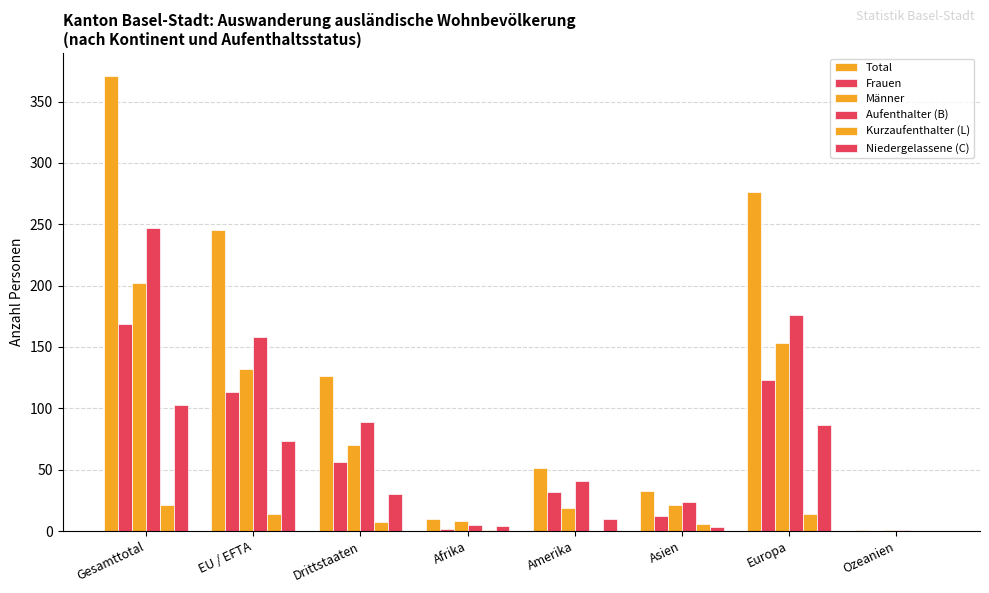

Does the chart contain stacked bars?

No